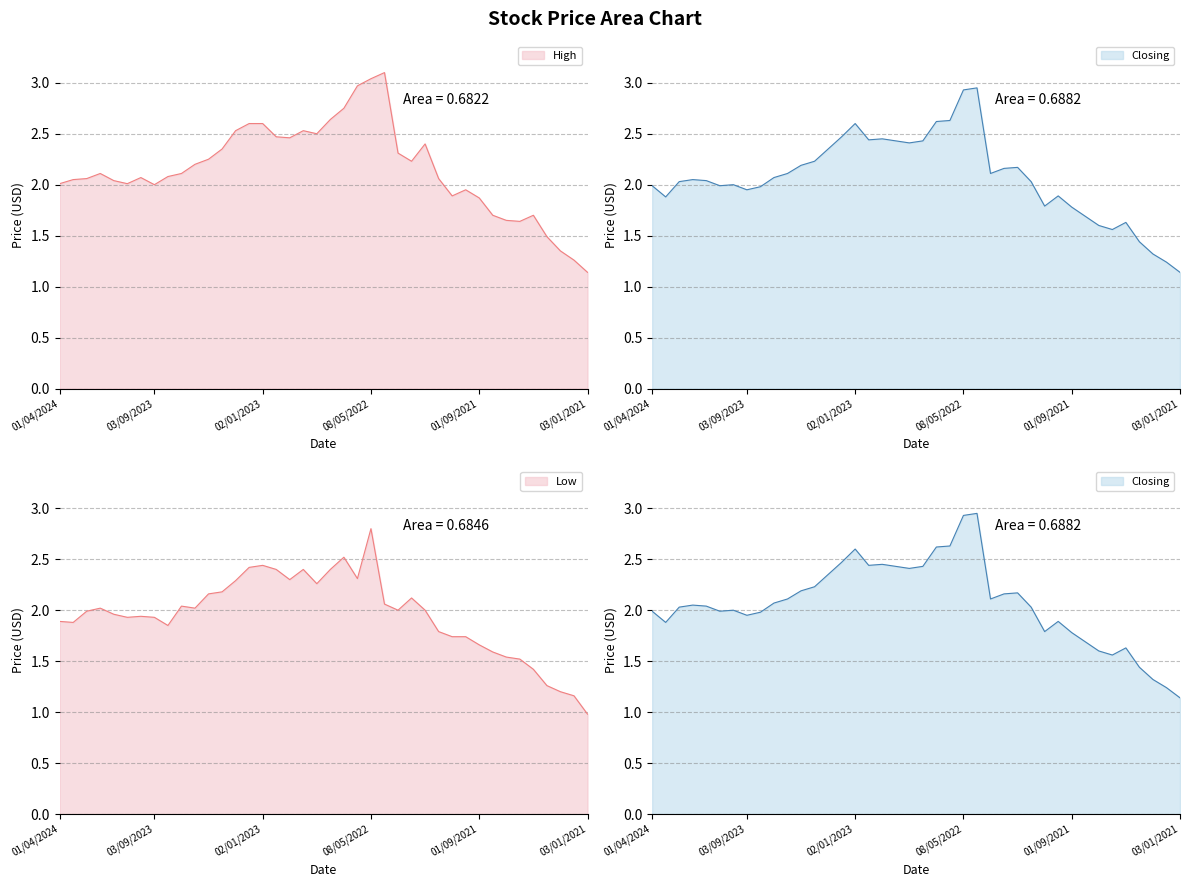

What is the minimum value for Closing?

1.1